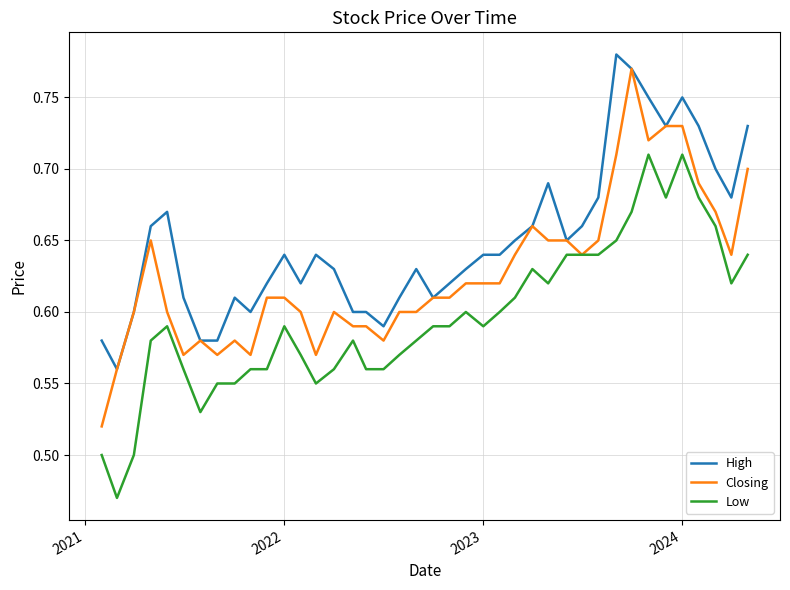

True or false: High and Low cross at least once.

False